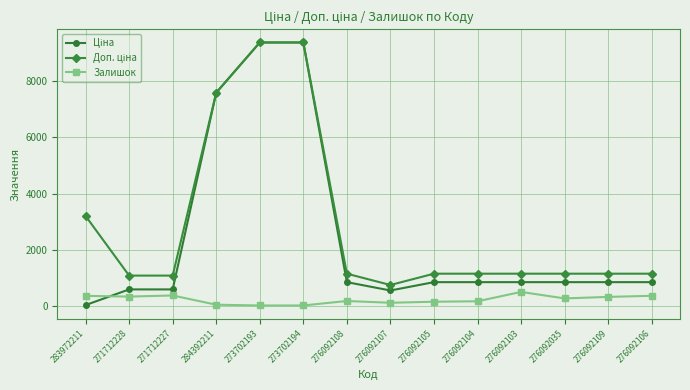

What is the total value across all series at 271712227?

2045.6